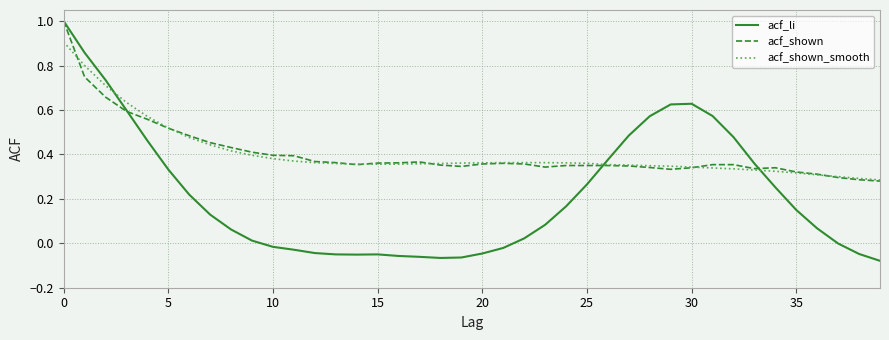

What is the maximum value for acf_shown?

1.0